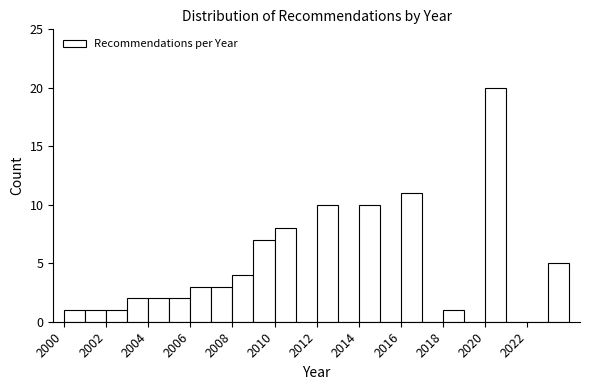

What is the height of the bar covering 2010 to 2011 on the x-axis? The values are not printed on the chart, so give them approximately, as read against the axis.

8